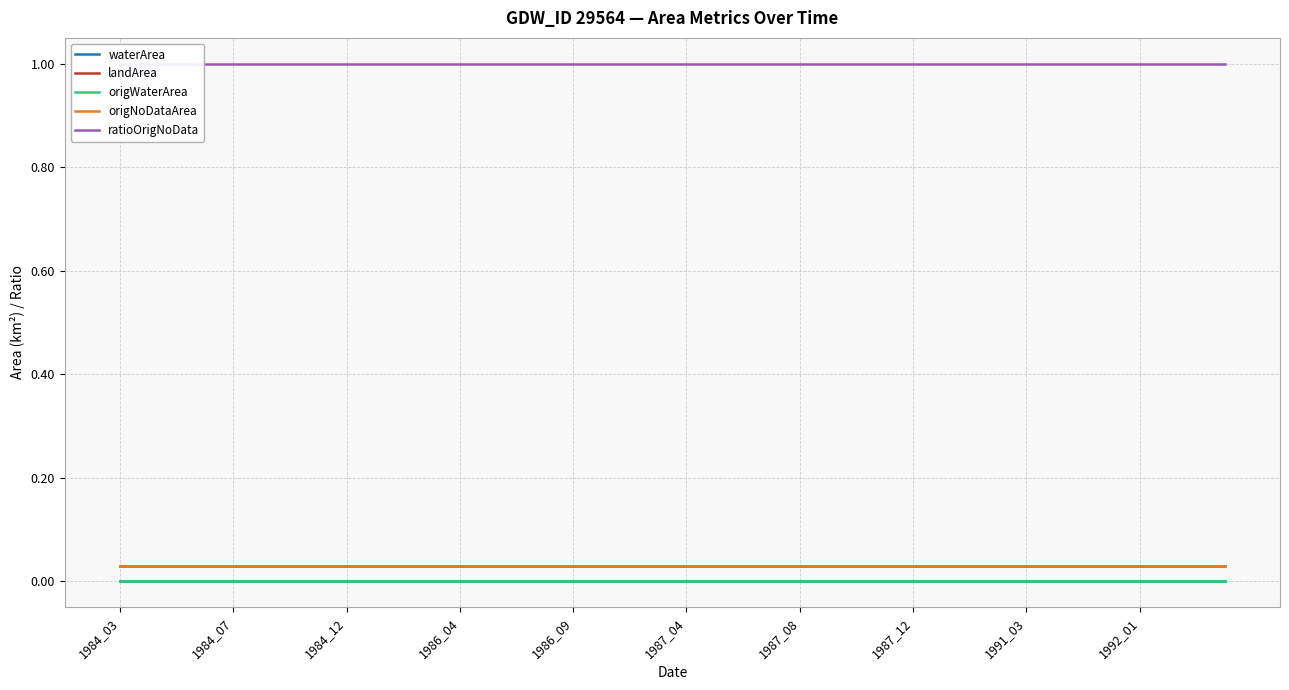

Which series has the largest range (max minus min)?

waterArea